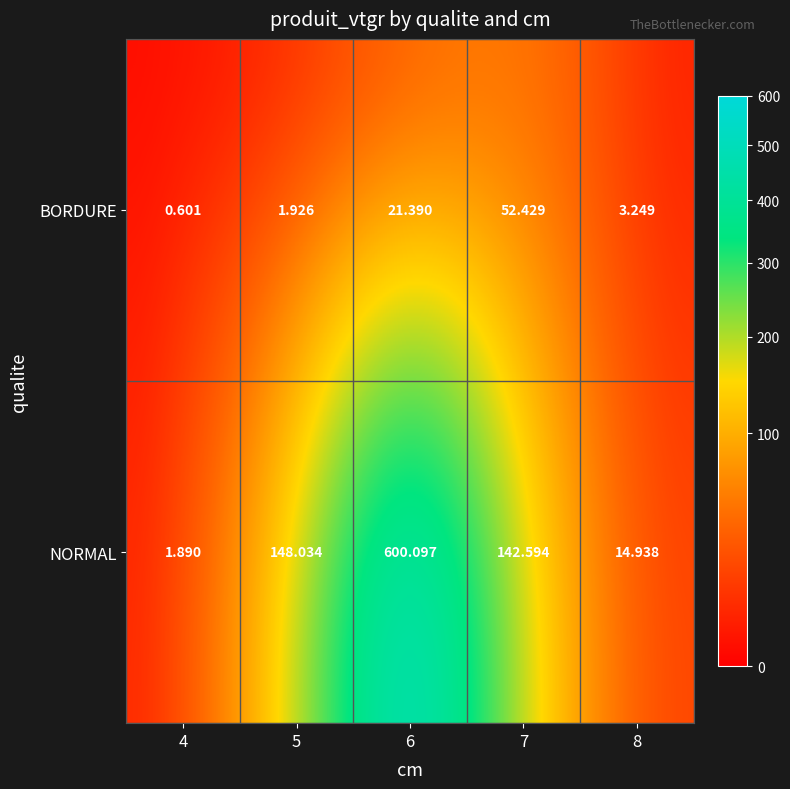

How many series are shown in this chart?

2